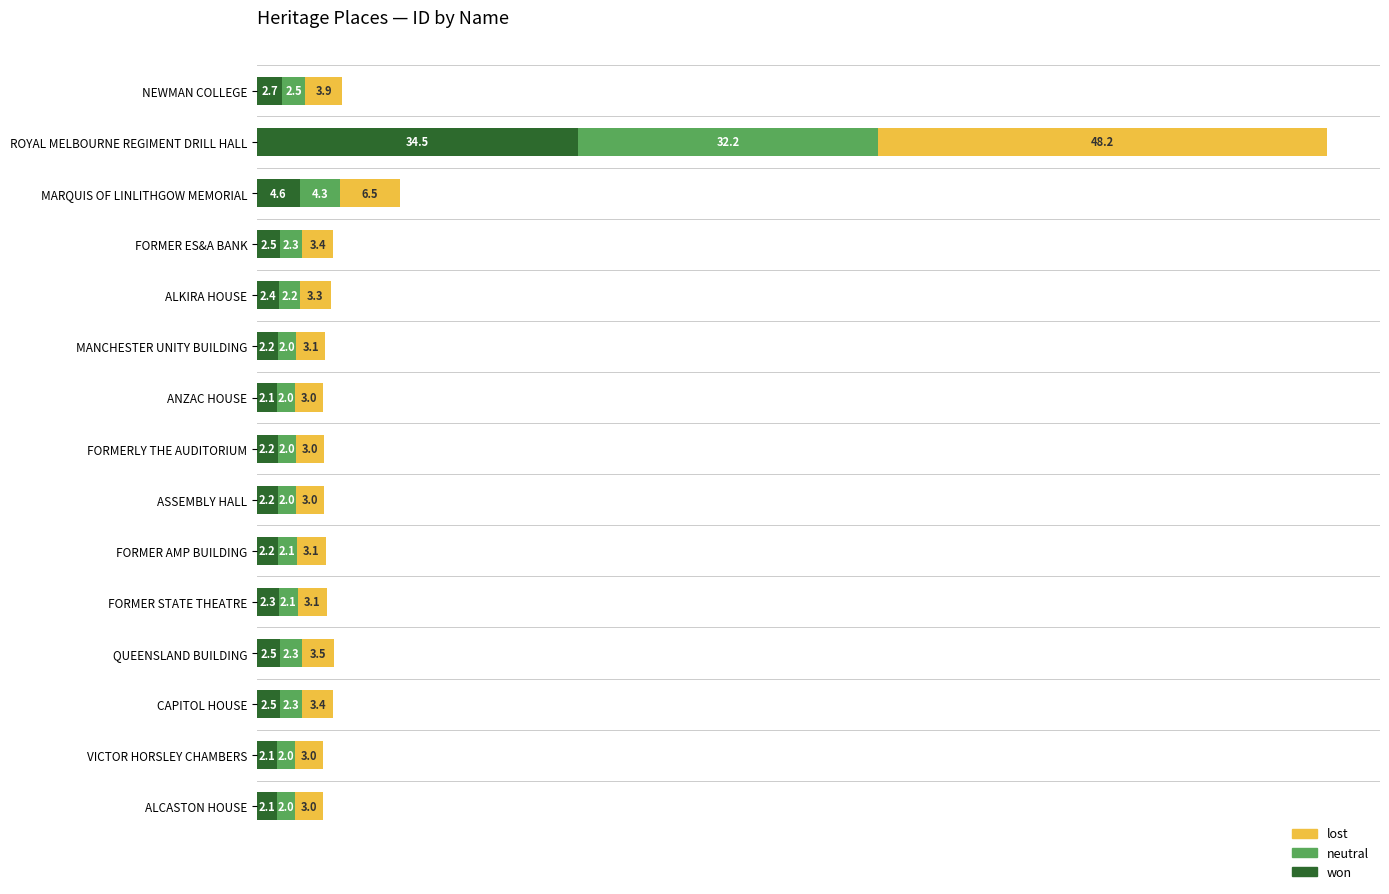

What are all the series names shown in the legend?

lost, neutral, won